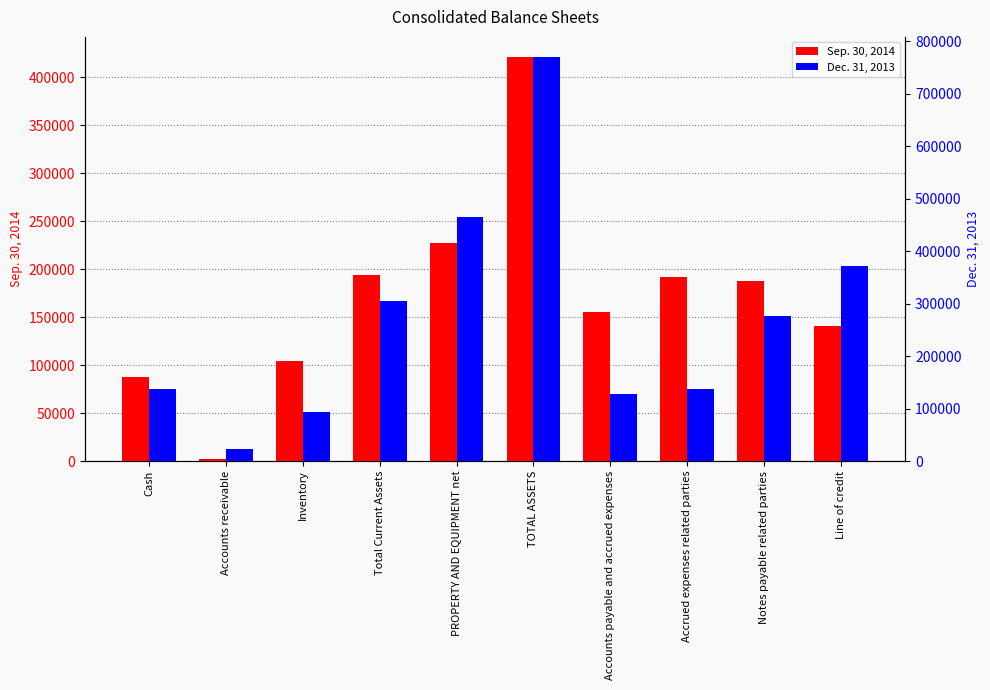

How many groups of bars are there?

10